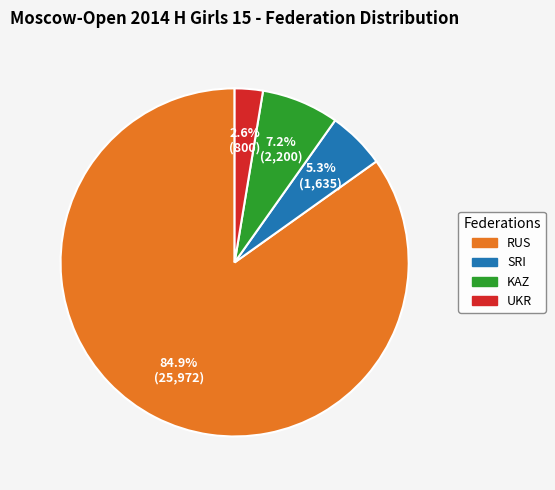

Between RUS and UKR, which is larger?

RUS